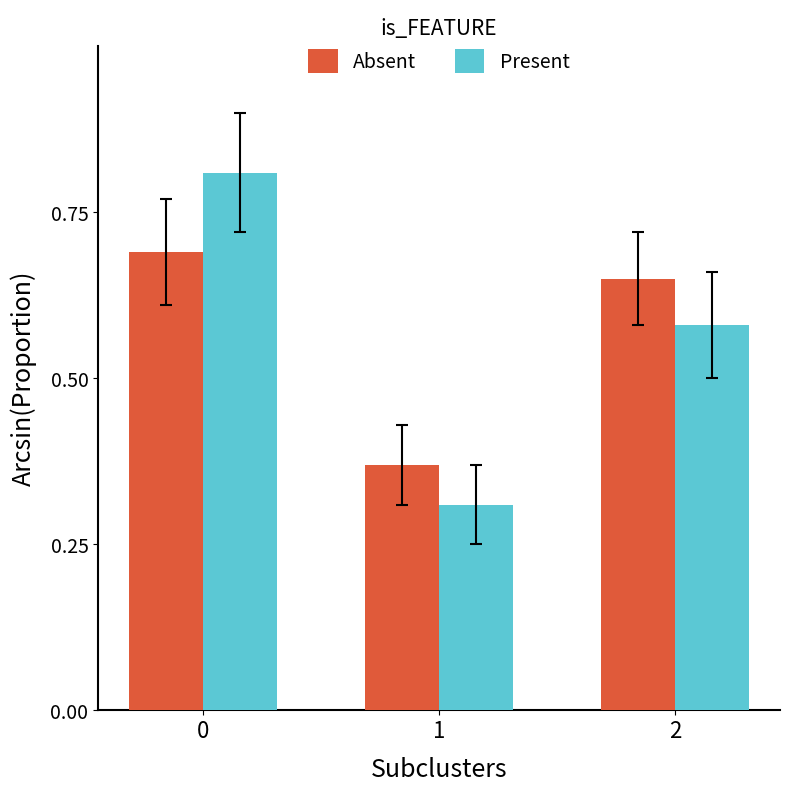

Is the value of Present at 1 greater than the value of Absent at 2?

No